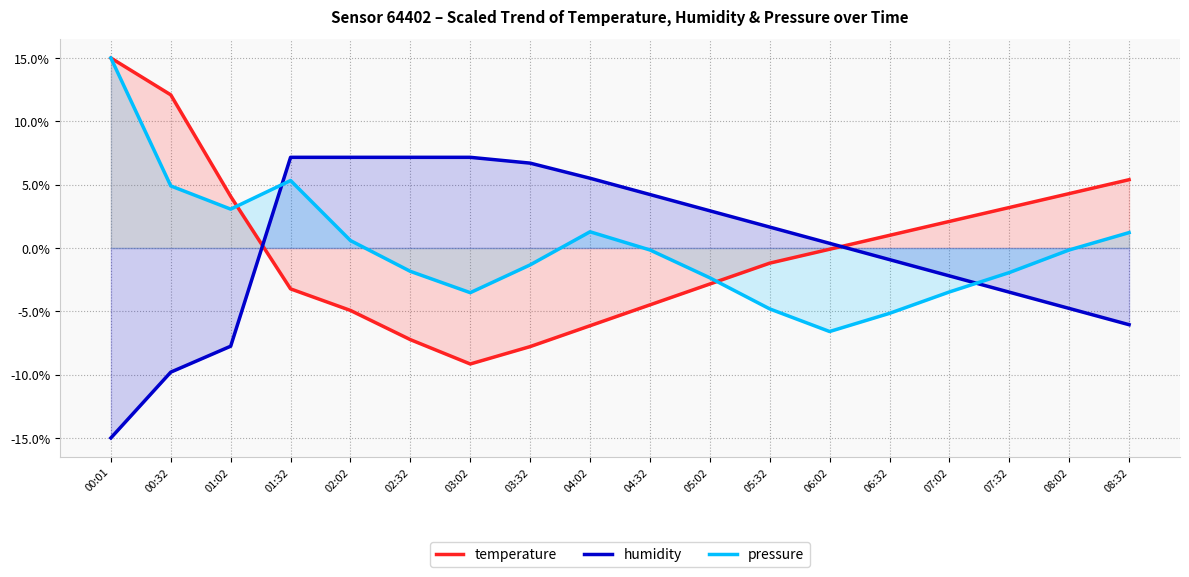

Which category has the lowest value in the pressure series?

06:02